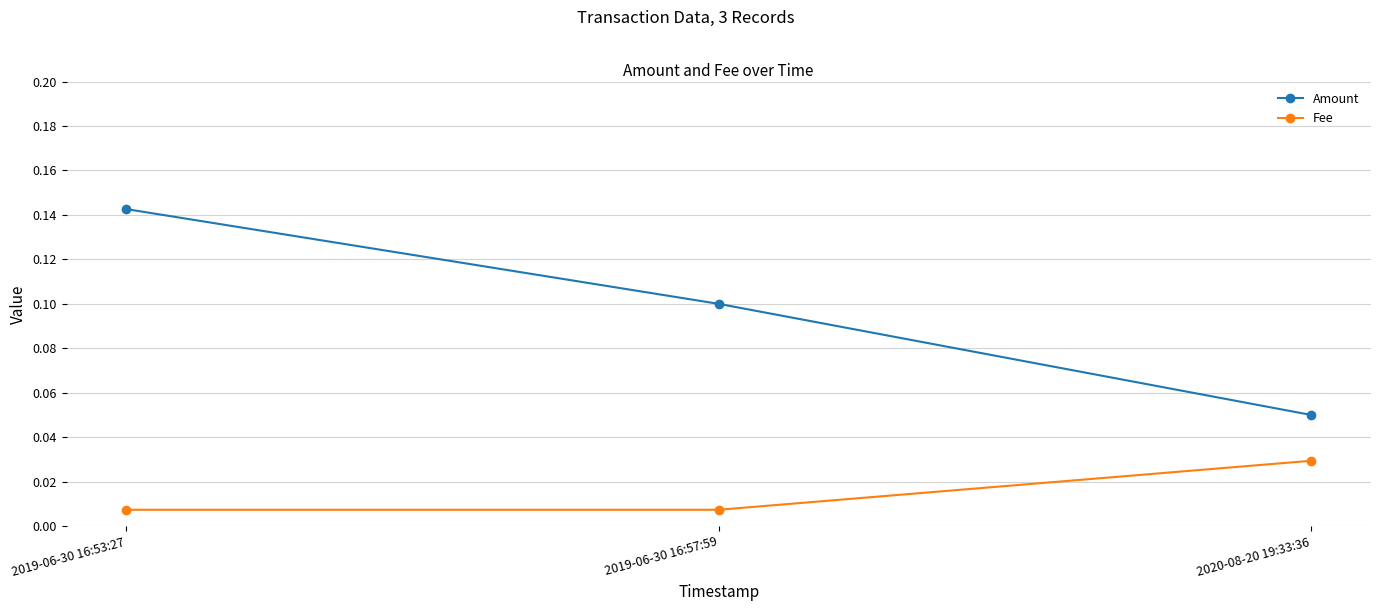

Is this an area chart (filled region under the line)?

No